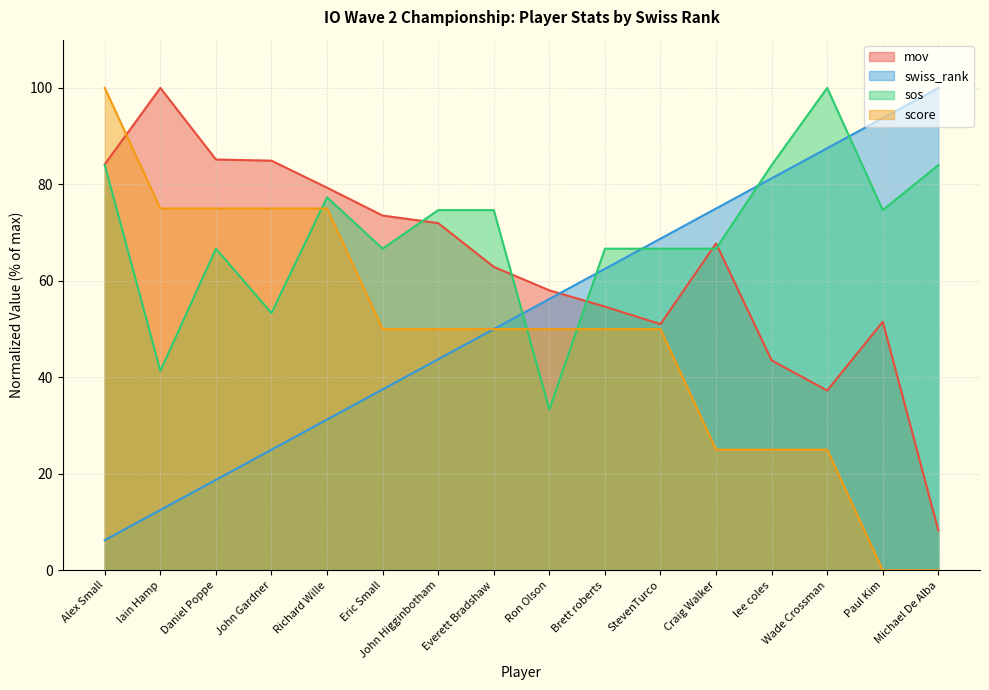

What is the label of the 13th point from the right?

John Gardner